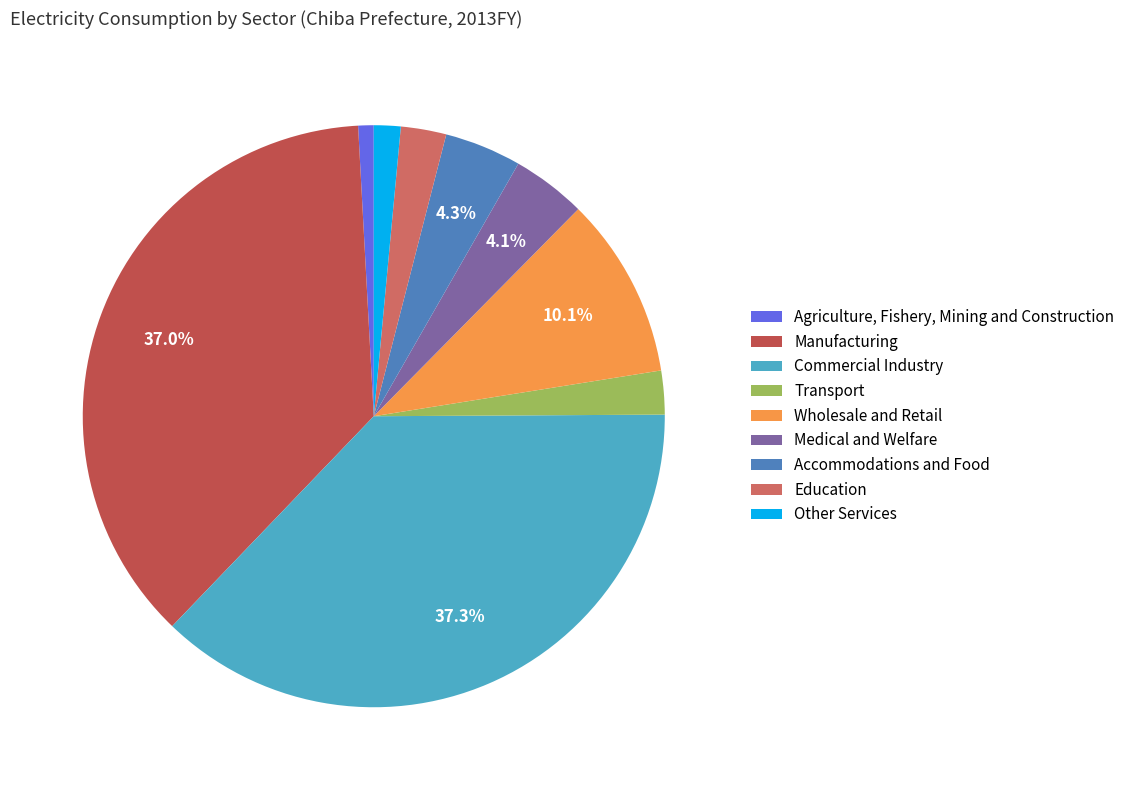

What is the ratio of the value at Education to the value at Commercial Industry?

0.1